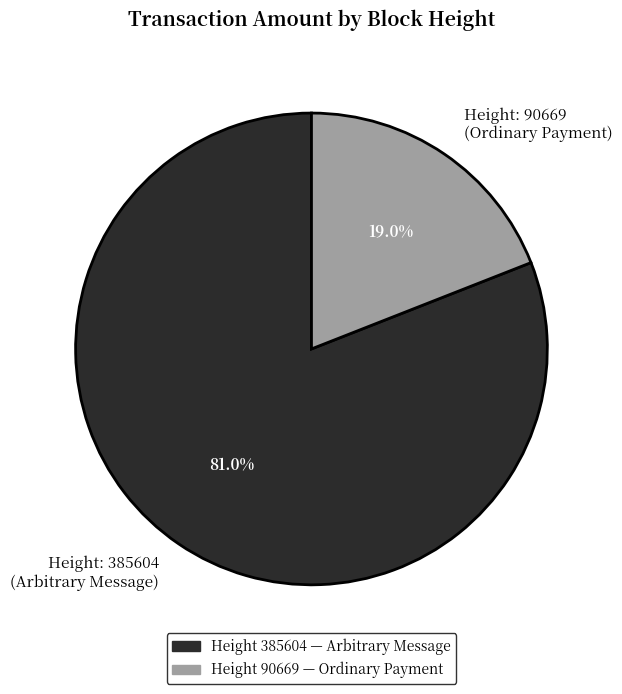

Which category accounts for the majority?

Height: 385604 (Arbitrary Message)